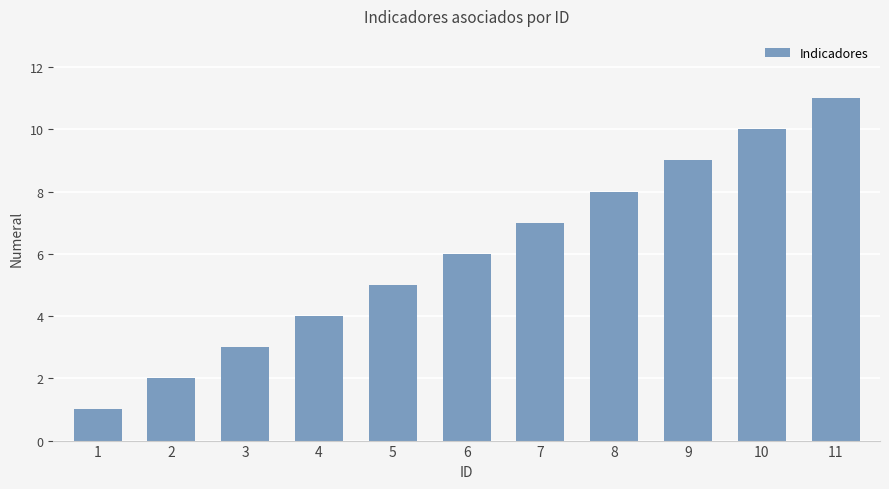

How many values are between 3 and 9?

7